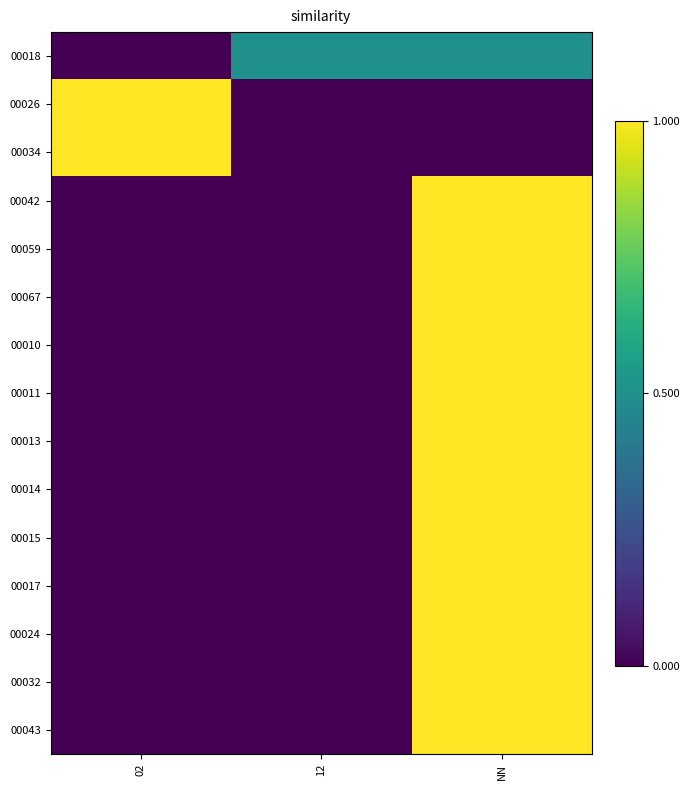

Reading left to right, list all the values displayed in this chart.

00018: 02=0.0	12=0.5	NN=0.5
00026: 02=1.0	12=0.0	NN=0.0
00034: 02=1.0	12=0.0	NN=0.0
00042: 02=0.0	12=0.0	NN=1.0
00059: 02=0.0	12=0.0	NN=1.0
00067: 02=0.0	12=0.0	NN=1.0
00010: 02=0.0	12=0.0	NN=1.0
00011: 02=0.0	12=0.0	NN=1.0
00013: 02=0.0	12=0.0	NN=1.0
00014: 02=0.0	12=0.0	NN=1.0
00015: 02=0.0	12=0.0	NN=1.0
00017: 02=0.0	12=0.0	NN=1.0
00024: 02=0.0	12=0.0	NN=1.0
00032: 02=0.0	12=0.0	NN=1.0
00043: 02=0.0	12=0.0	NN=1.0